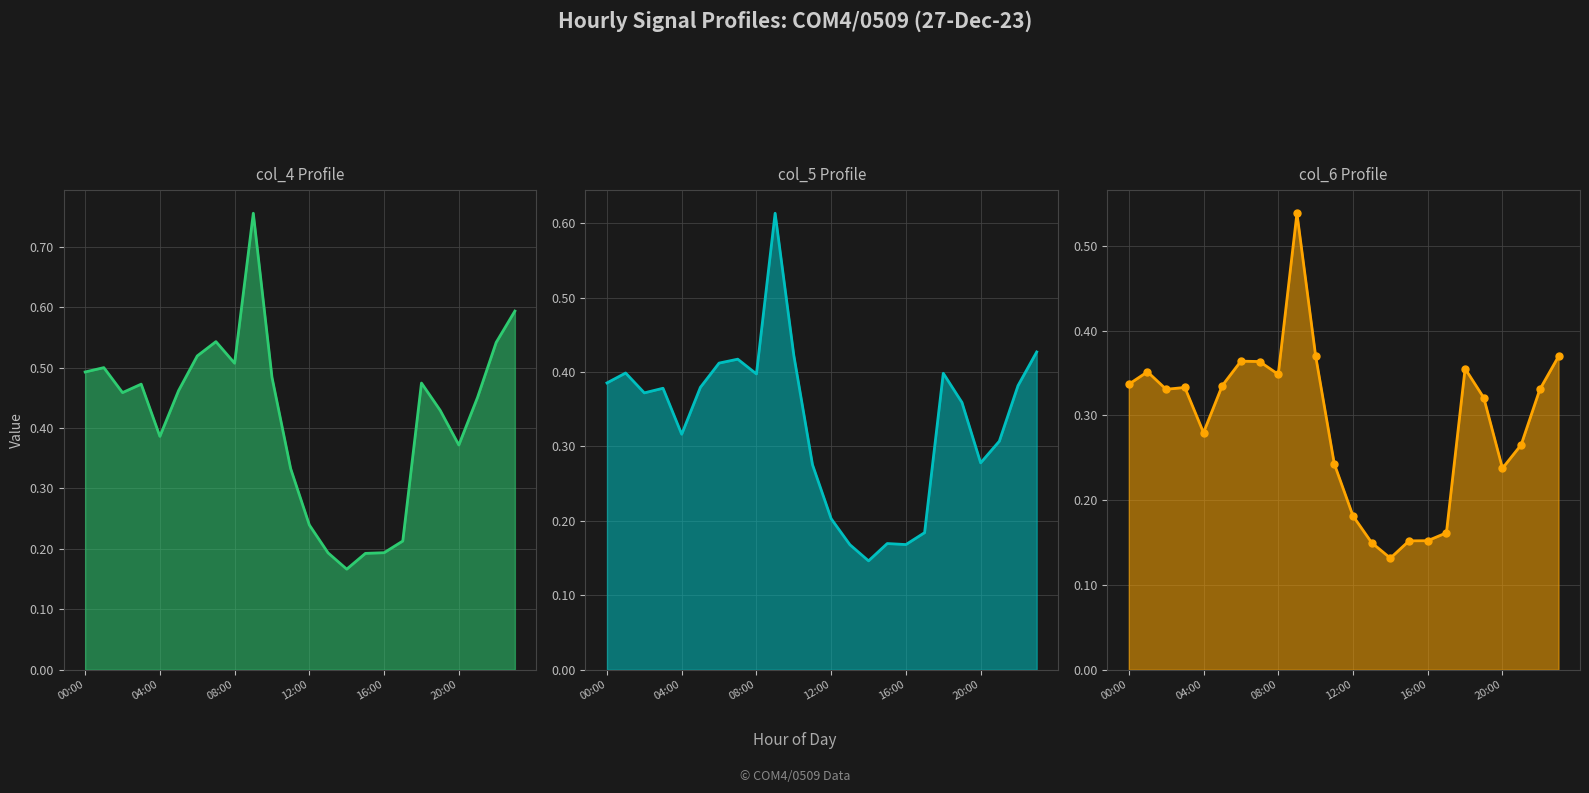

How many lines are shown in the chart?

3